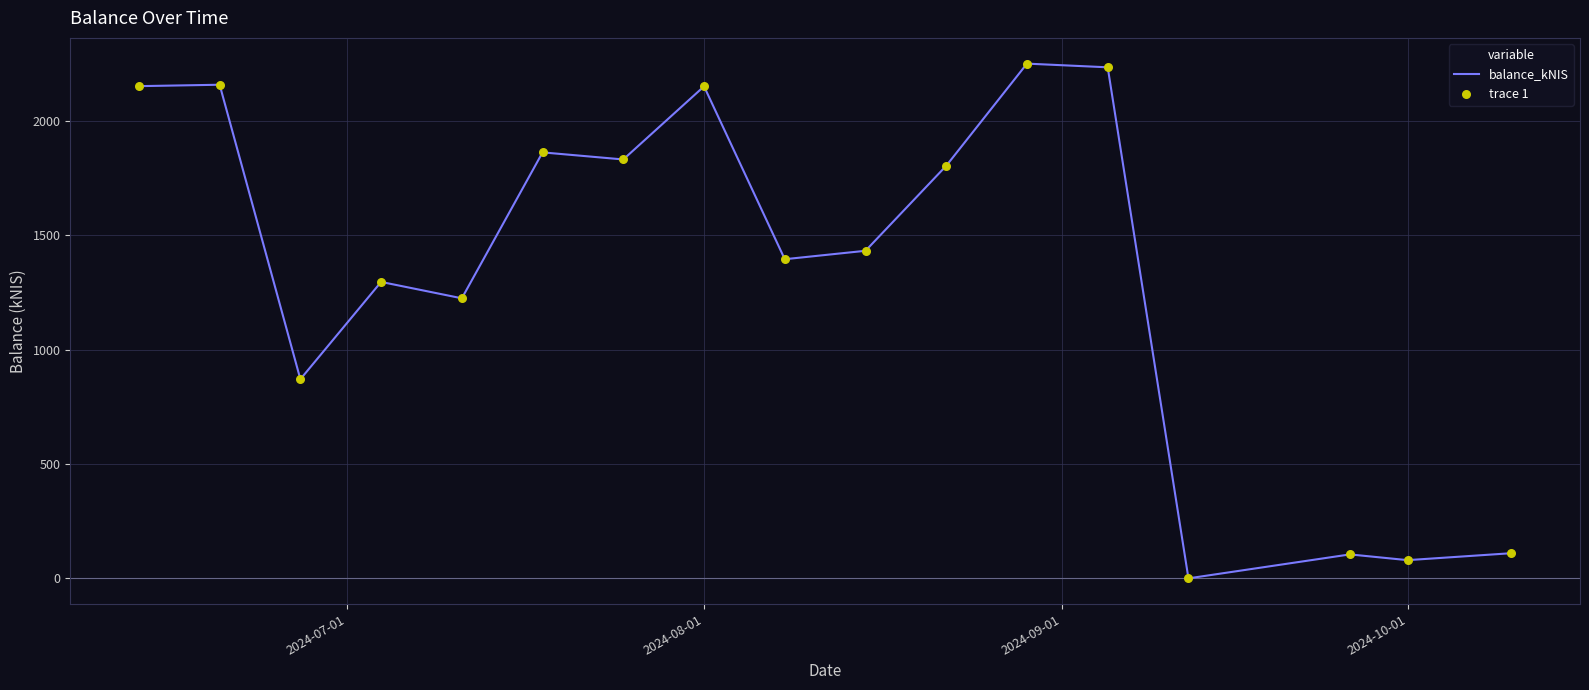

What is the greatest value displayed?

2250.2